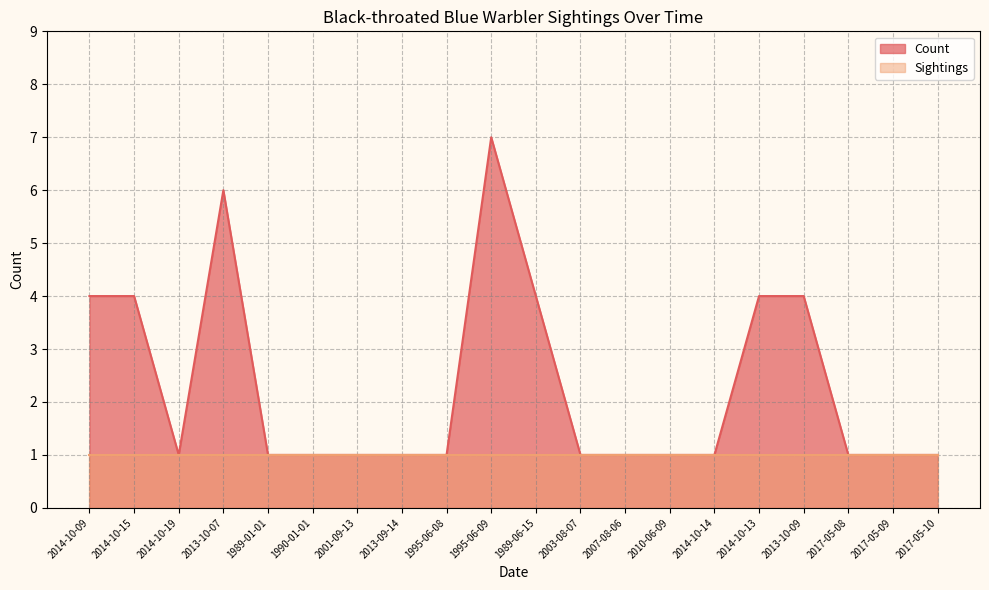

Where is the first local minimum?

2014-10-19